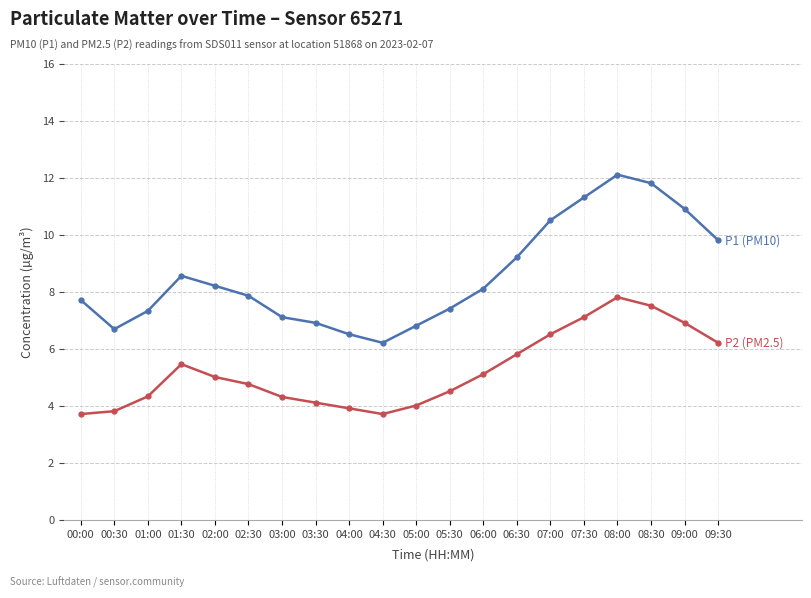

What is the total value across all series at 00:30?

10.5